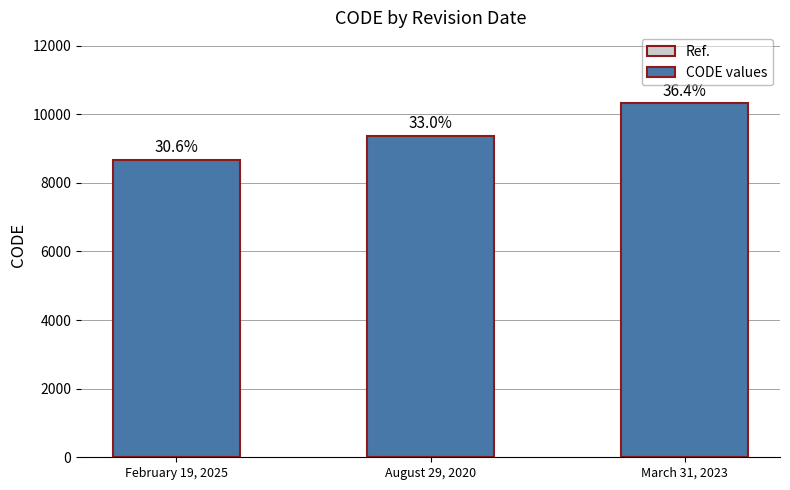

Is it true that the value at March 31, 2023 is 10323?

True